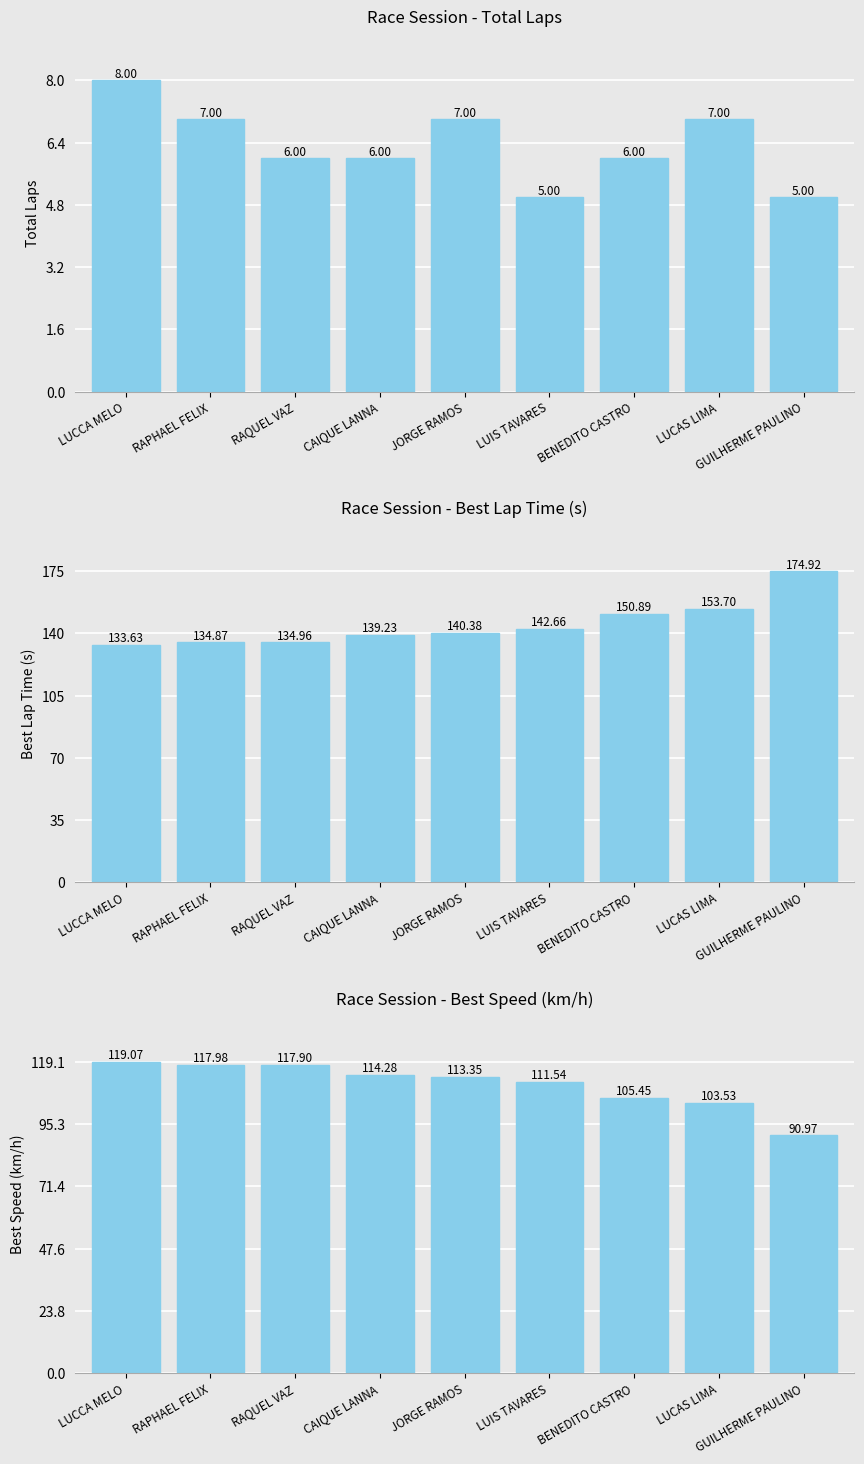

What position from the left is GUILHERME PAULINO?

9